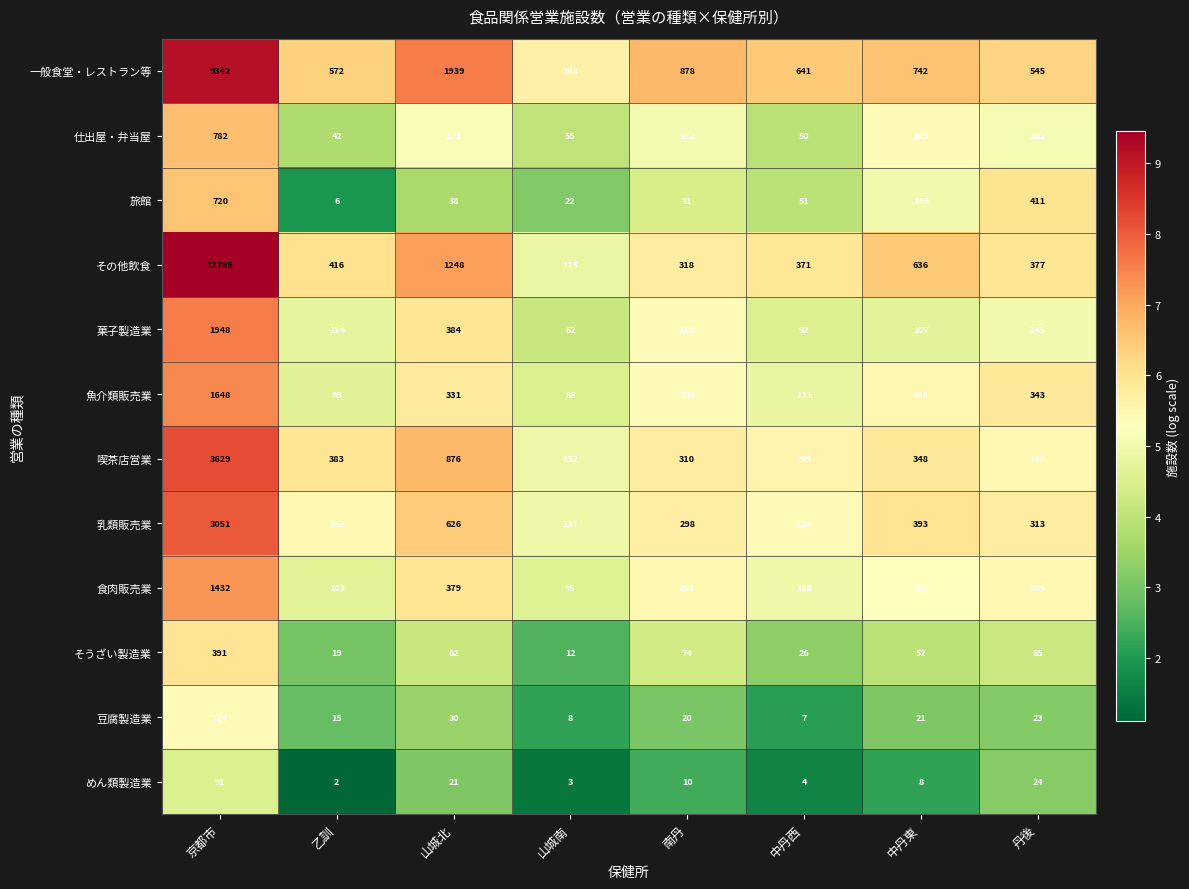

What is the difference between the 魚介類販売業 values at 中丹東 and 山城北?

93